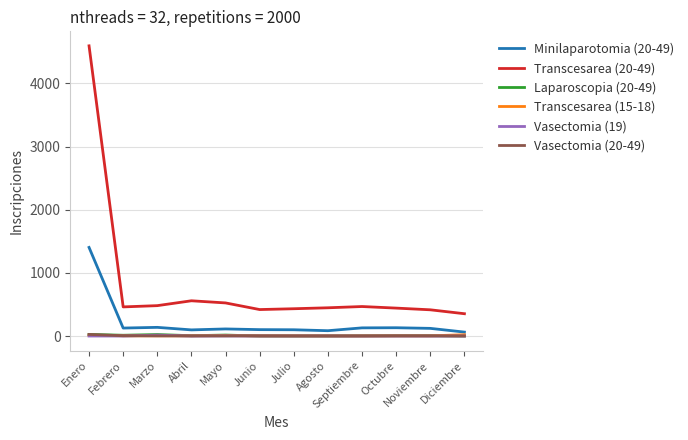

What is the greatest value displayed?

4596